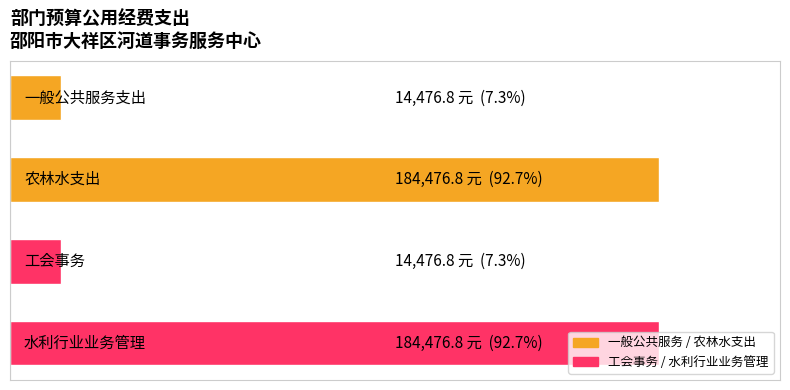

Are the bars horizontal?

Yes